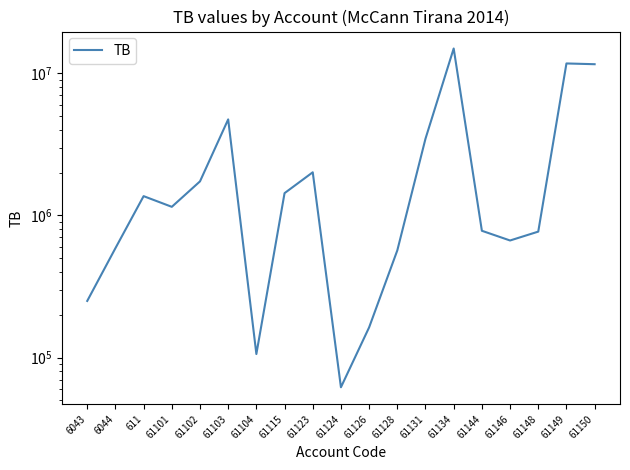

Reading left to right, extract all data points from this chart.

250227.1	588118.9	1366068.5	1149043.7	1735151.5	4735066.9	105900.0	1434003.2	2010362.2	61813.2	163090.0	567460.5	3465988.5	14931158.8	779642.1	666085.5	769080.9	11717876.6	11574631.1